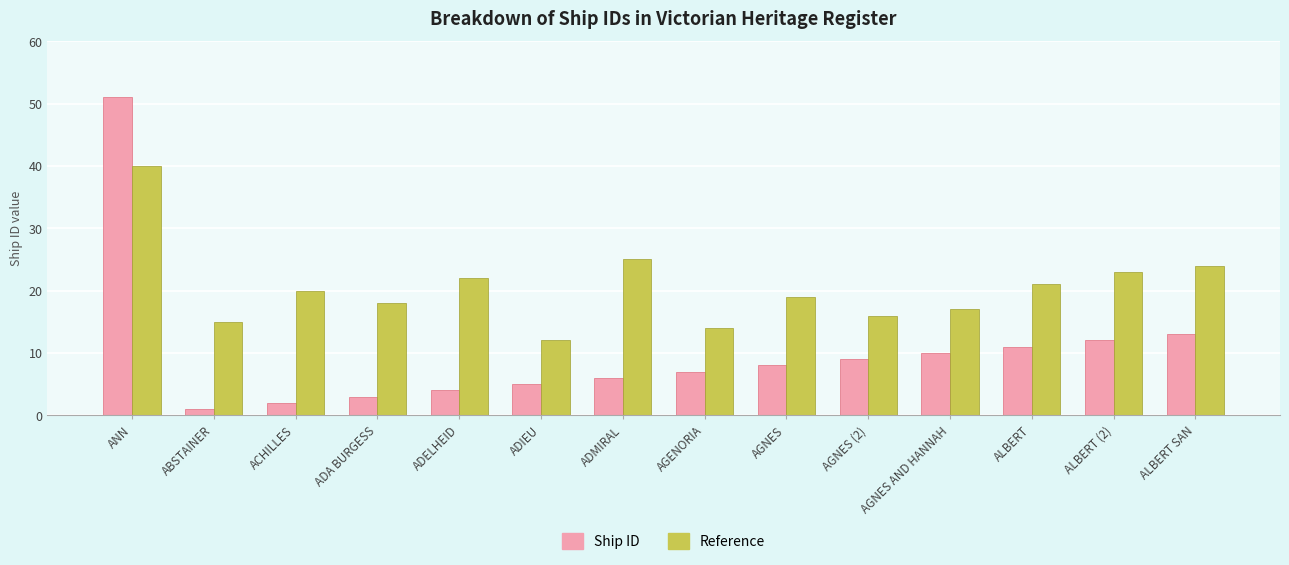

What is the difference between the highest and lowest values at ALBERT SAN?

11